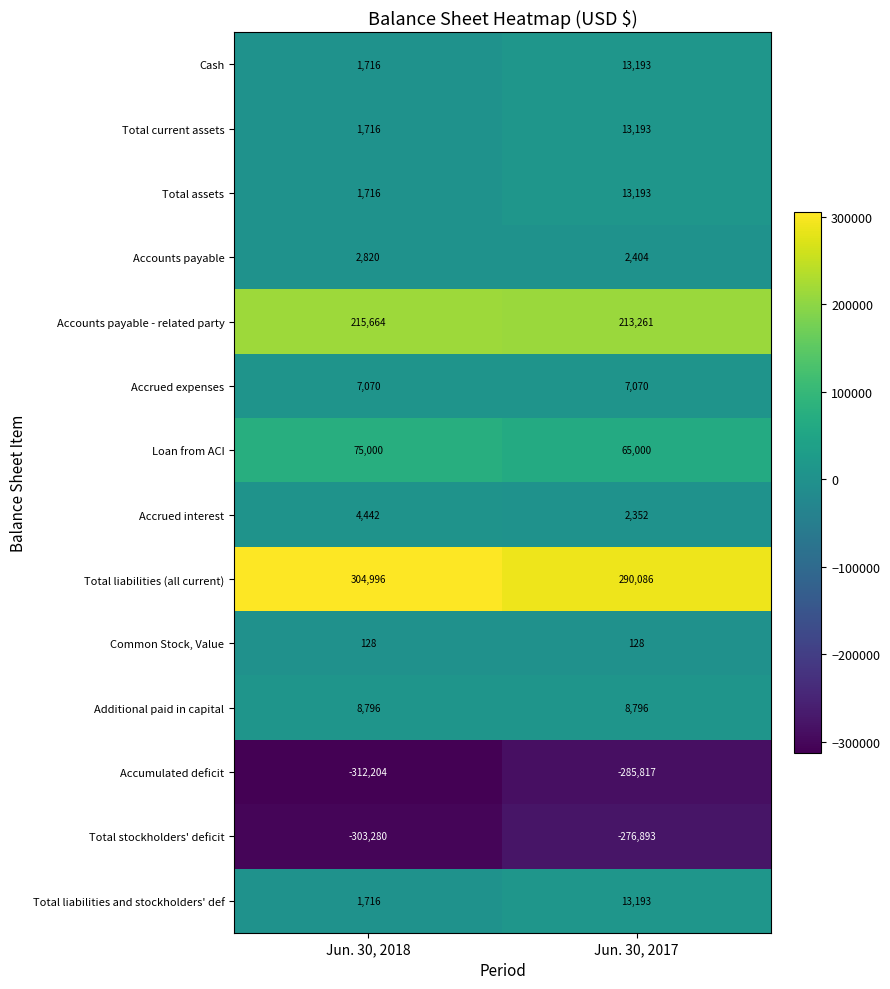

Which series has the largest total across all categories?

Total liabilities (all current)